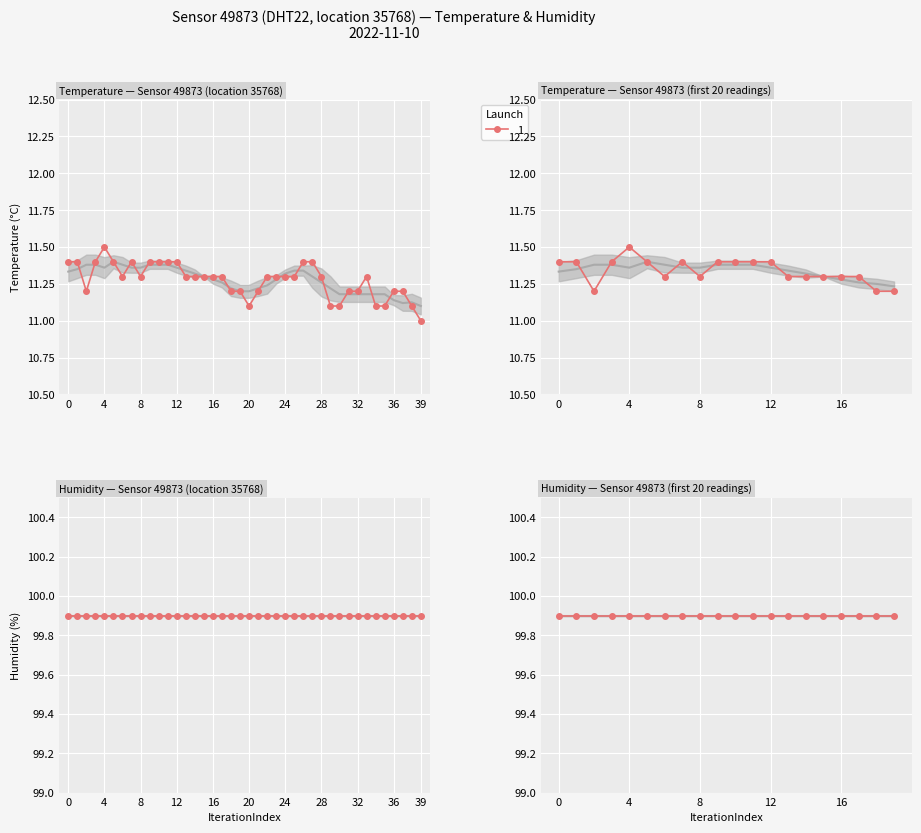

What is the difference between the maximum and second lowest values?

0.4